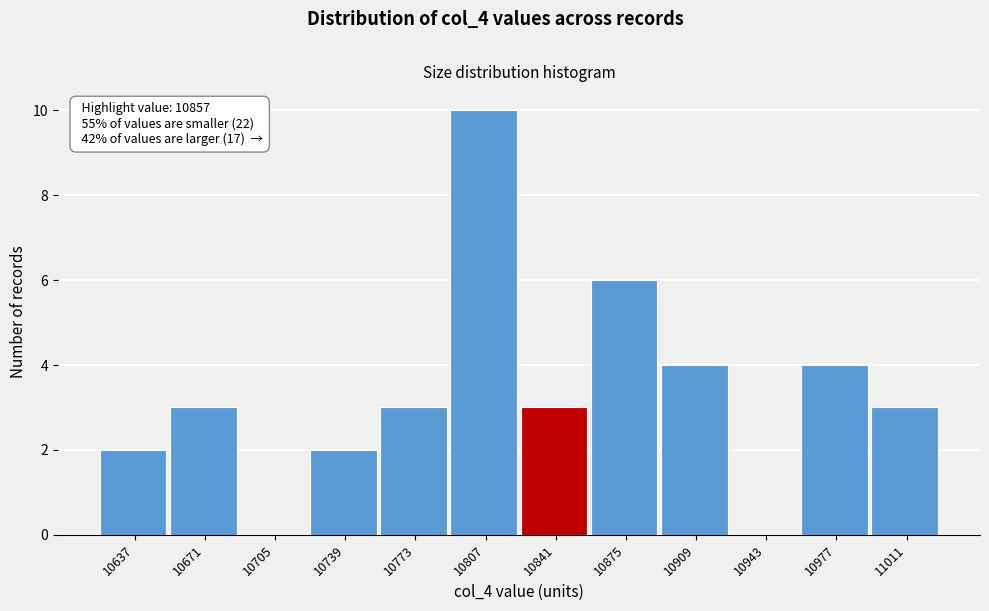

Reading left to right, transcribe all the data shown in this chart.

10637=2	10671=3	10705=0	10739=2	10773=3	10807=10	10841=3	10875=6	10909=4	10943=0	10977=4	11011=3